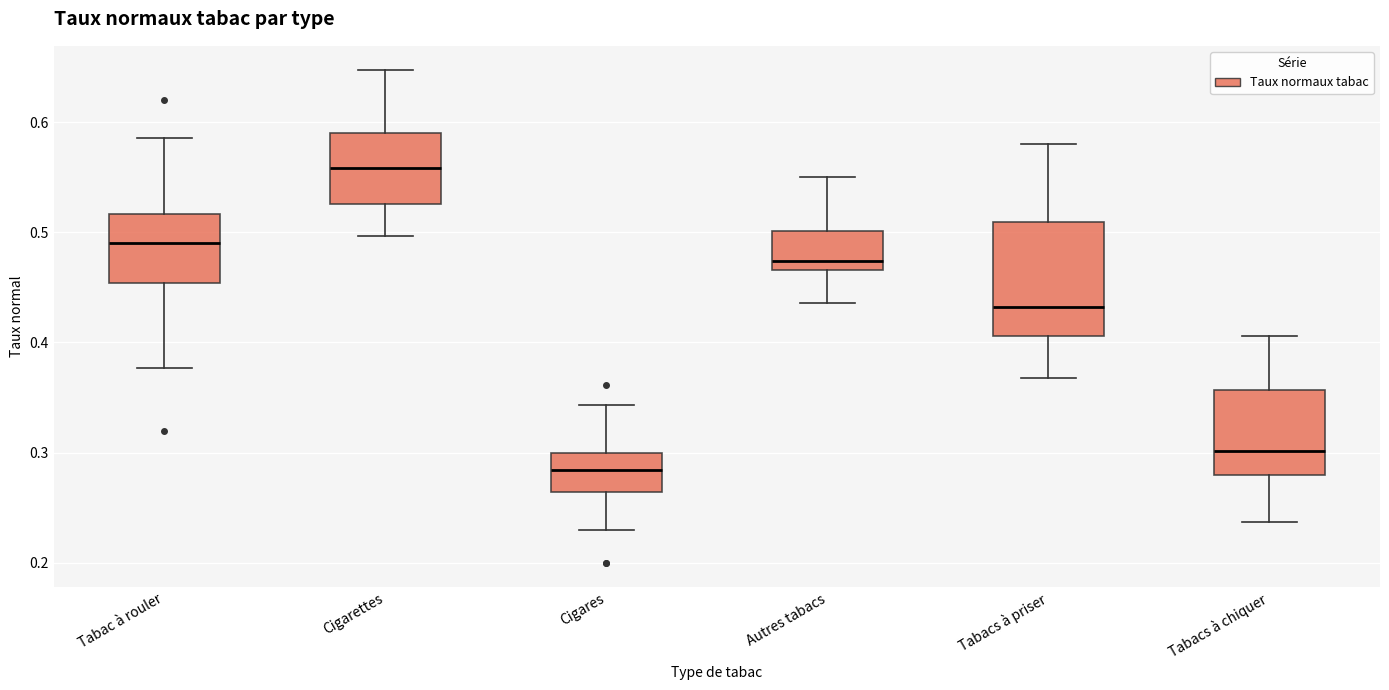

Comparing the boxes themselves (not the whiskers), which one is the tallest?

Tabacs à priser